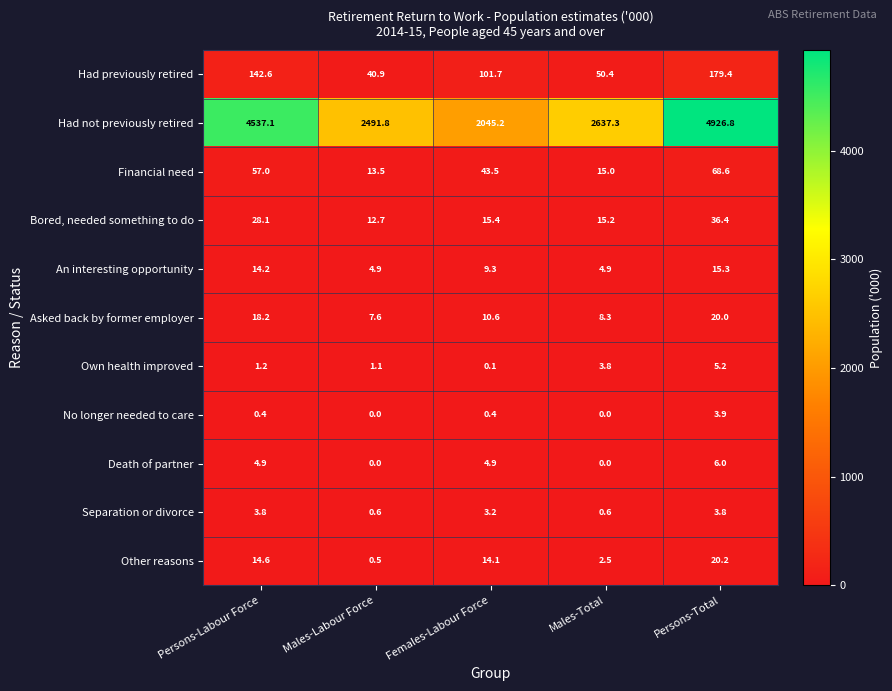

What is the greatest value displayed?

4926.8